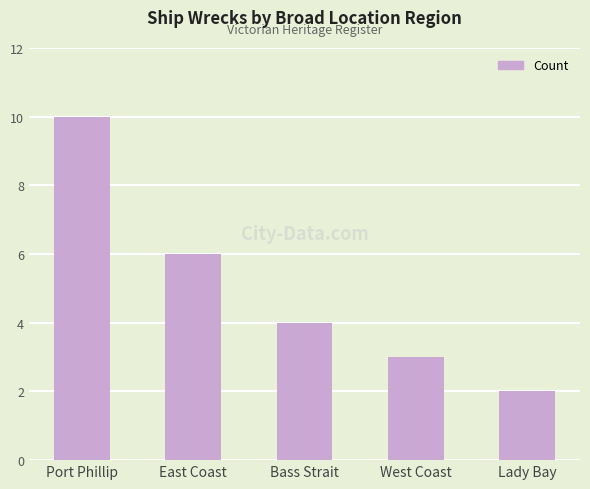

What is the average value?

5